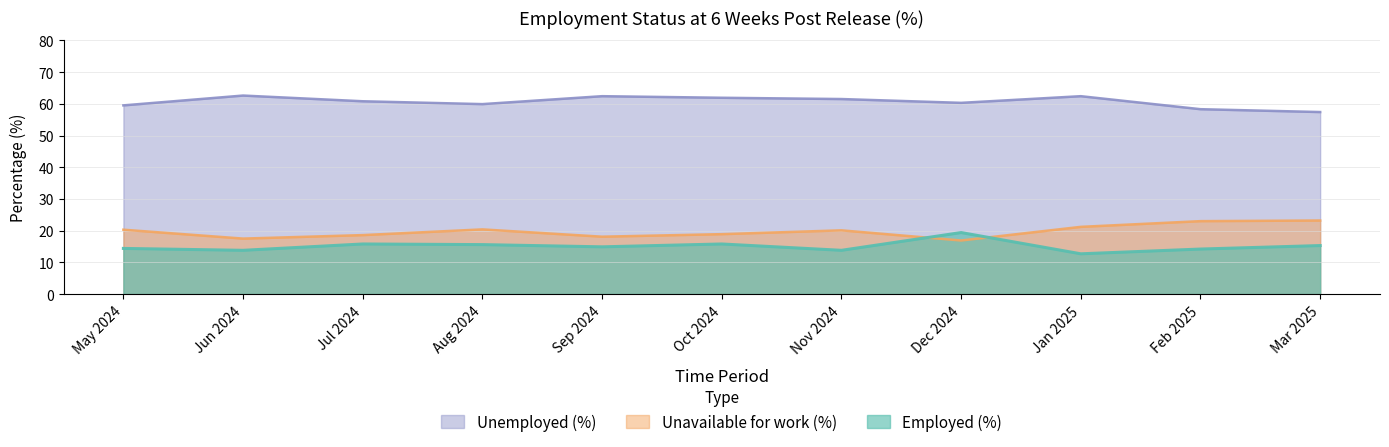

Which category has the highest value in the Unemployed (%) series?

Jun 2024